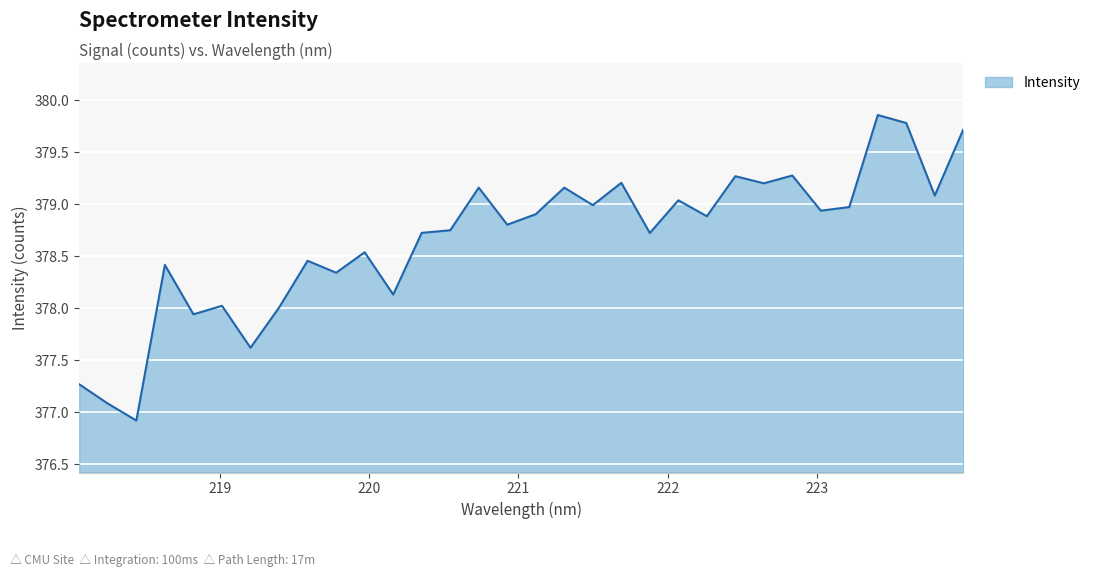

What is the smallest value displayed?

376.9